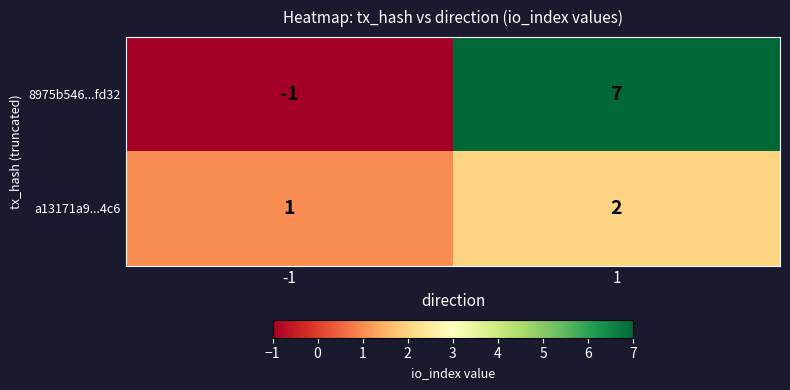

The 8975b546...fd32 series shows -2 at -1. True or false?

False